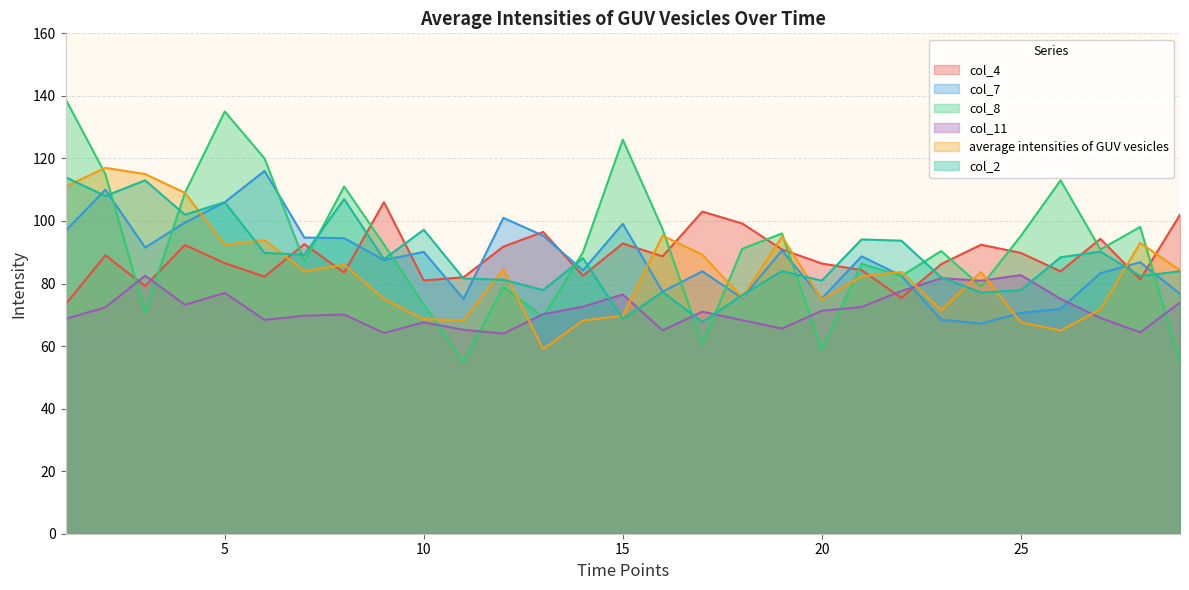

After their last crossing, which series has the higher values: col_4 or col_8?

col_4